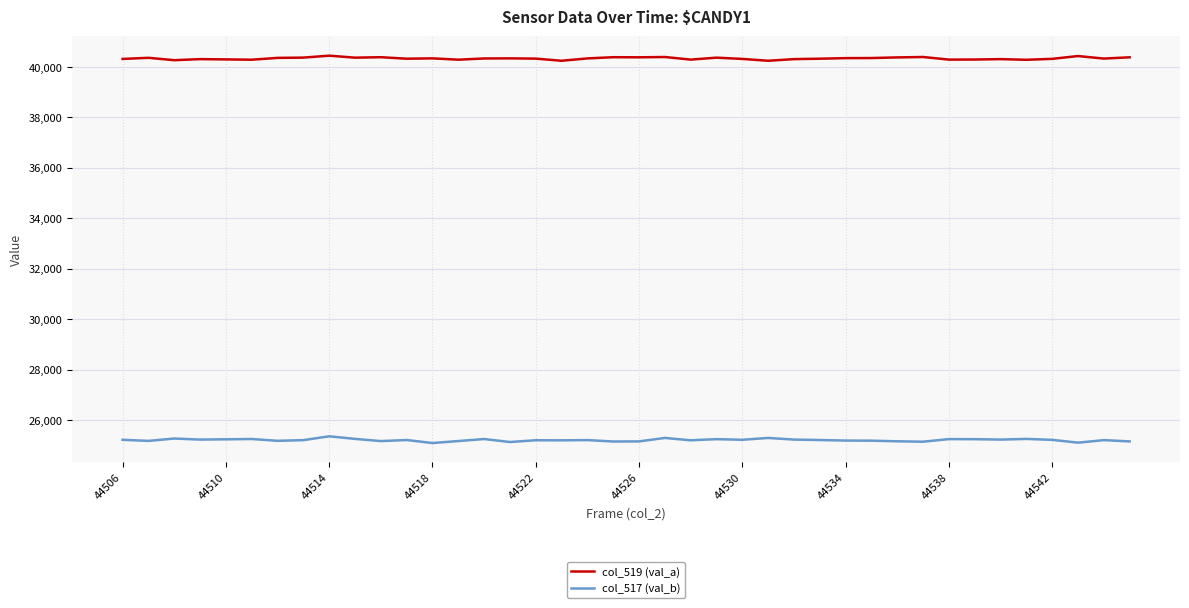

List the series in order of their overall mean, highest first.

col_519 (val_a), col_517 (val_b)